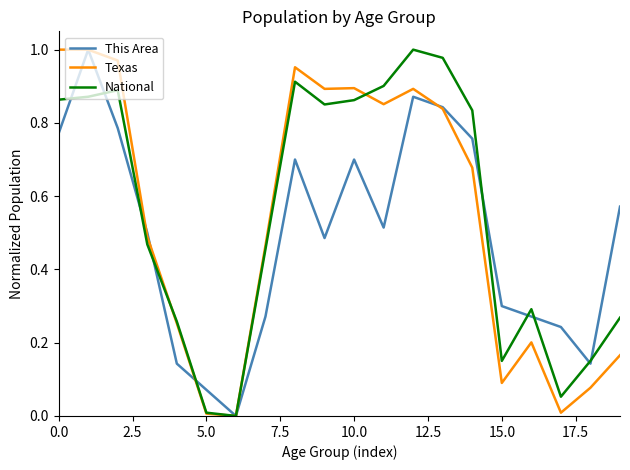

Rank the series at 15.0 from highest to lowest value.

This Area, National, Texas